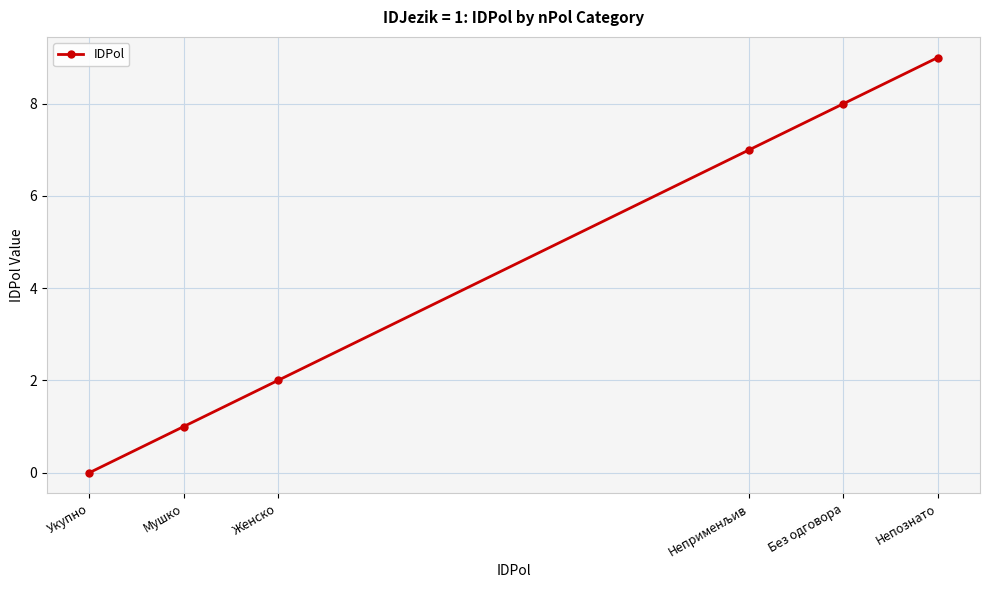

What is the value of the 2nd point from the left?

1